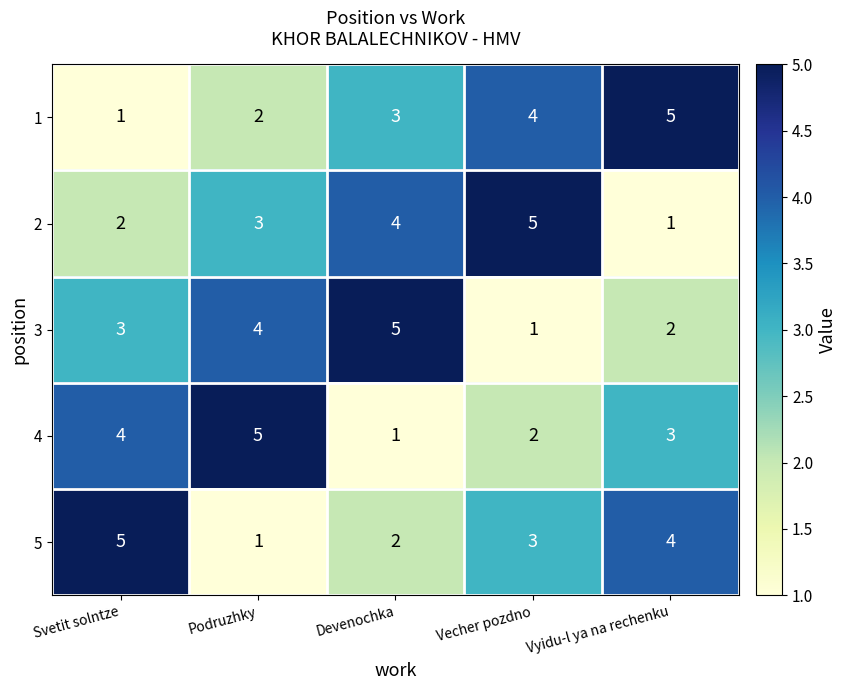

How many categories are shown in the chart?

5